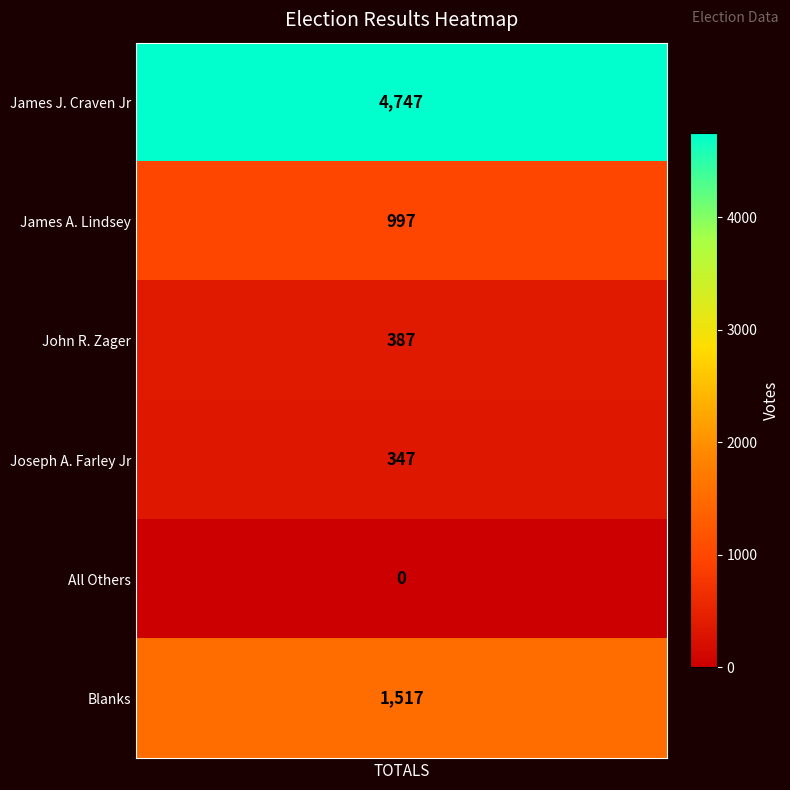

What is the difference between the maximum and minimum values?

4747